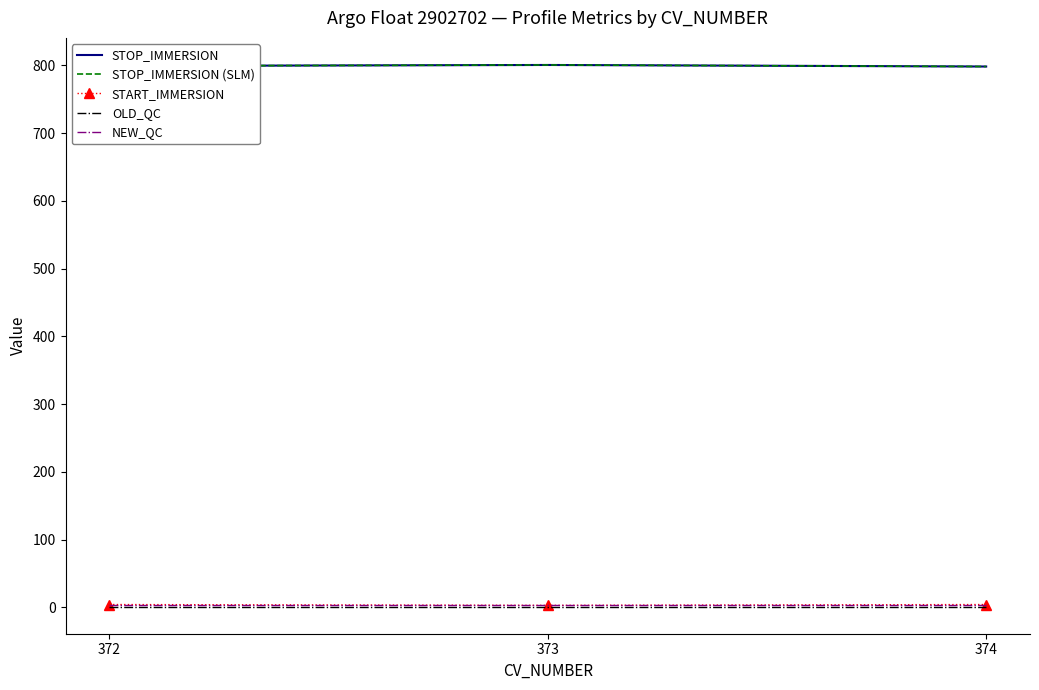

Is it true that START_IMMERSION equals 2.9 at 373?

True